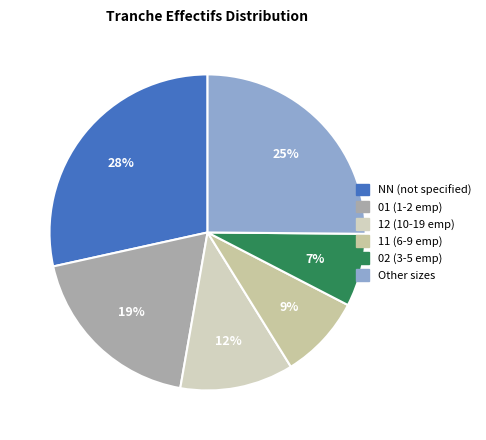

Which slice is the smallest?

02 (3-5 emp)